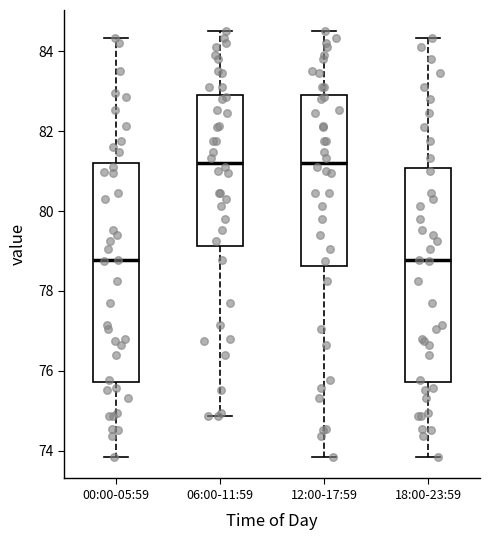

Where is the lower edge of the box for 00:00-05:59 on the y-axis? The values are not printed on the chart, so give them approximately, as read against the axis.

75.8